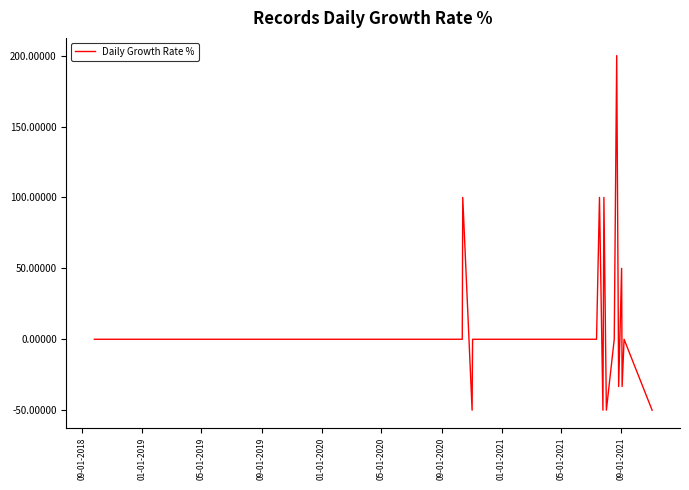

What is the difference between the maximum and minimum values?

250.0